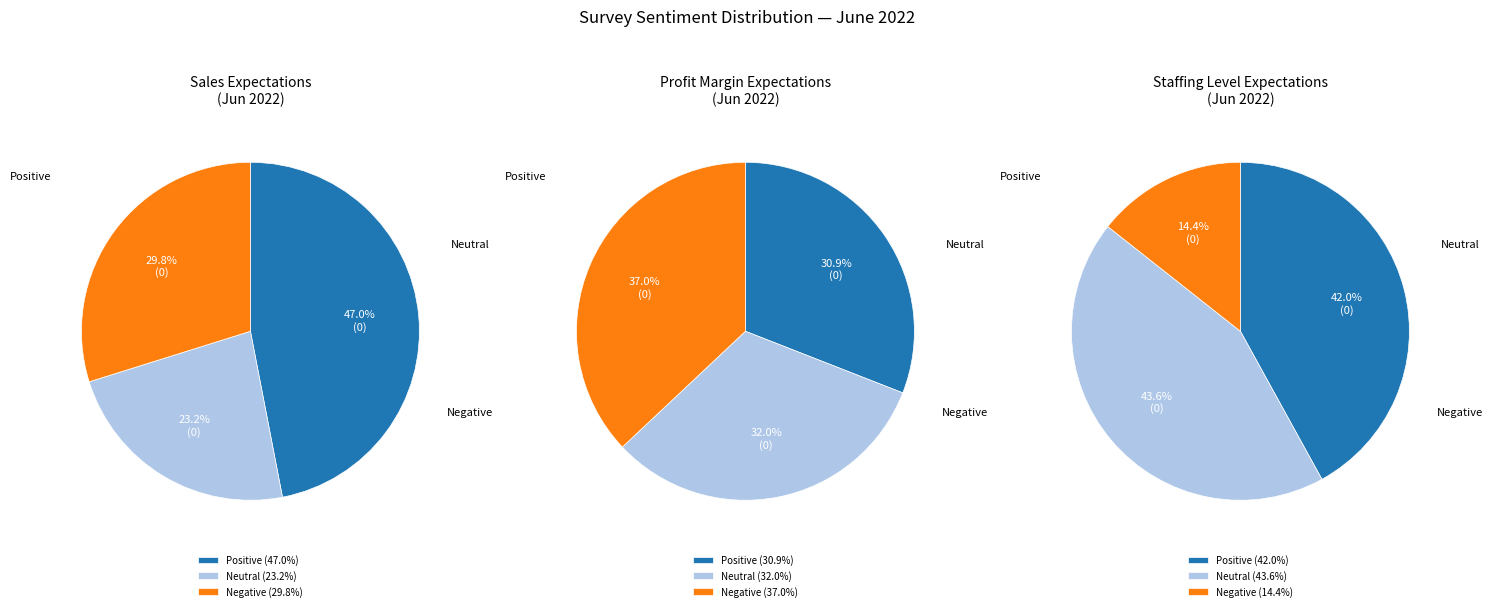

Is there any slice that represents more than half of the pie?

No